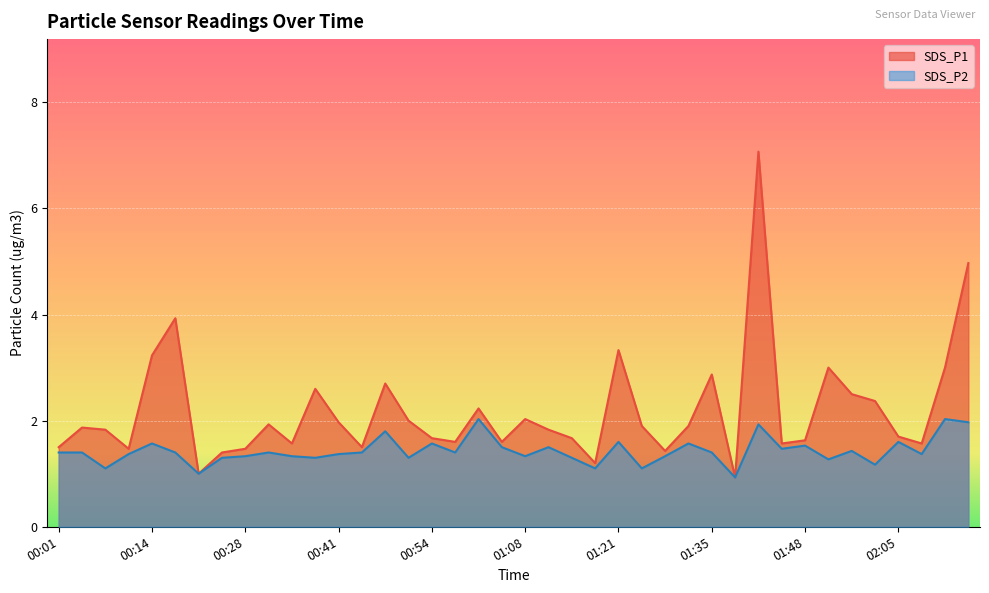

What is the smallest value displayed?

0.9